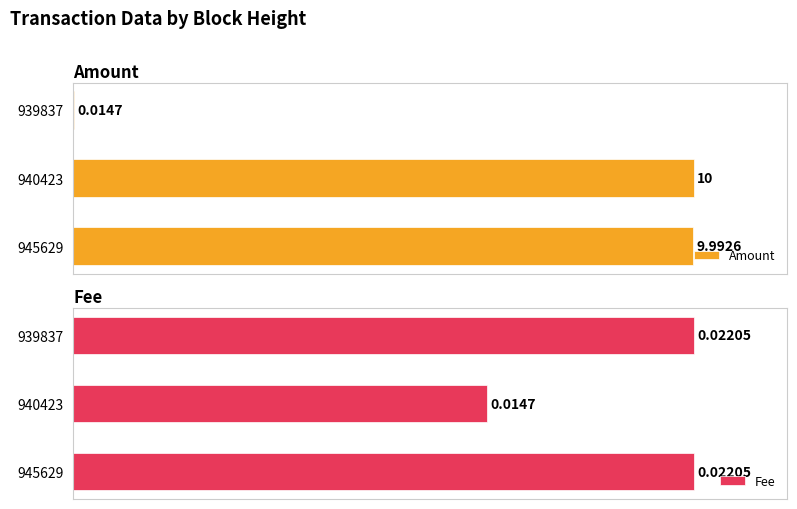

List the labels in order of Fee value, smallest first.

940423, 945629, 939837